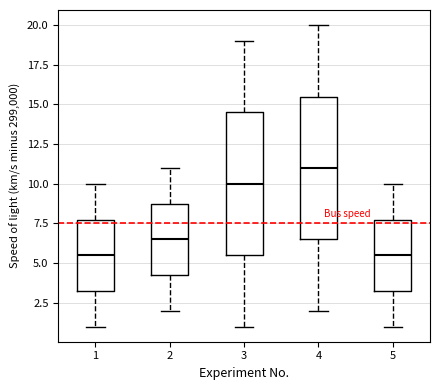

Reading left to right, read every box against the y-axis: the position of its median line, the range the box covers, and the ends of its whiskers. The values are not printed on the chart, so give them approximately, as read against the axis.

1: median 5.5, box 3.5 to 8.0, whiskers 1.0 to 10.0
2: median 6.5, box 4.5 to 9.0, whiskers 2.0 to 11.0
3: median 10.0, box 5.5 to 14.5, whiskers 1.0 to 19.0
4: median 11.0, box 6.5 to 15.5, whiskers 2.0 to 20.0
5: median 5.5, box 3.5 to 8.0, whiskers 1.0 to 10.0